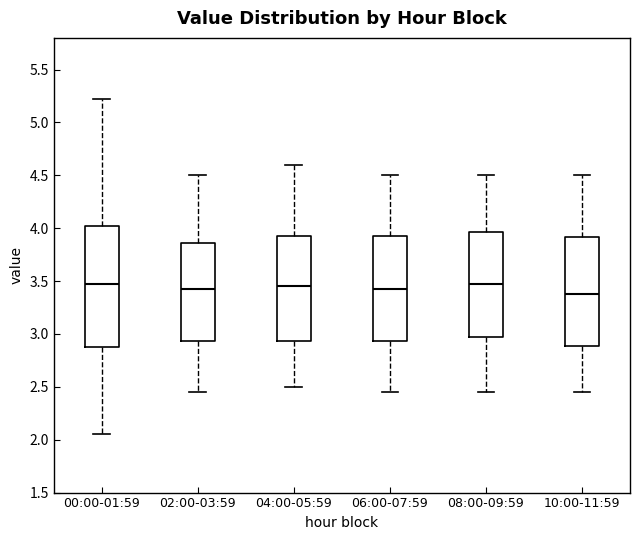

Reading left to right, read every box against the y-axis: the position of its median line, the range the box covers, and the ends of its whiskers. The values are not printed on the chart, so give them approximately, as read against the axis.

00:00-01:59: median 3.50, box 2.90 to 4.00, whiskers 2.05 to 5.20
02:00-03:59: median 3.45, box 2.95 to 3.85, whiskers 2.45 to 4.50
04:00-05:59: median 3.45, box 2.95 to 3.95, whiskers 2.50 to 4.60
06:00-07:59: median 3.45, box 2.95 to 3.95, whiskers 2.45 to 4.50
08:00-09:59: median 3.50, box 3.00 to 3.95, whiskers 2.45 to 4.50
10:00-11:59: median 3.40, box 2.90 to 3.90, whiskers 2.45 to 4.50